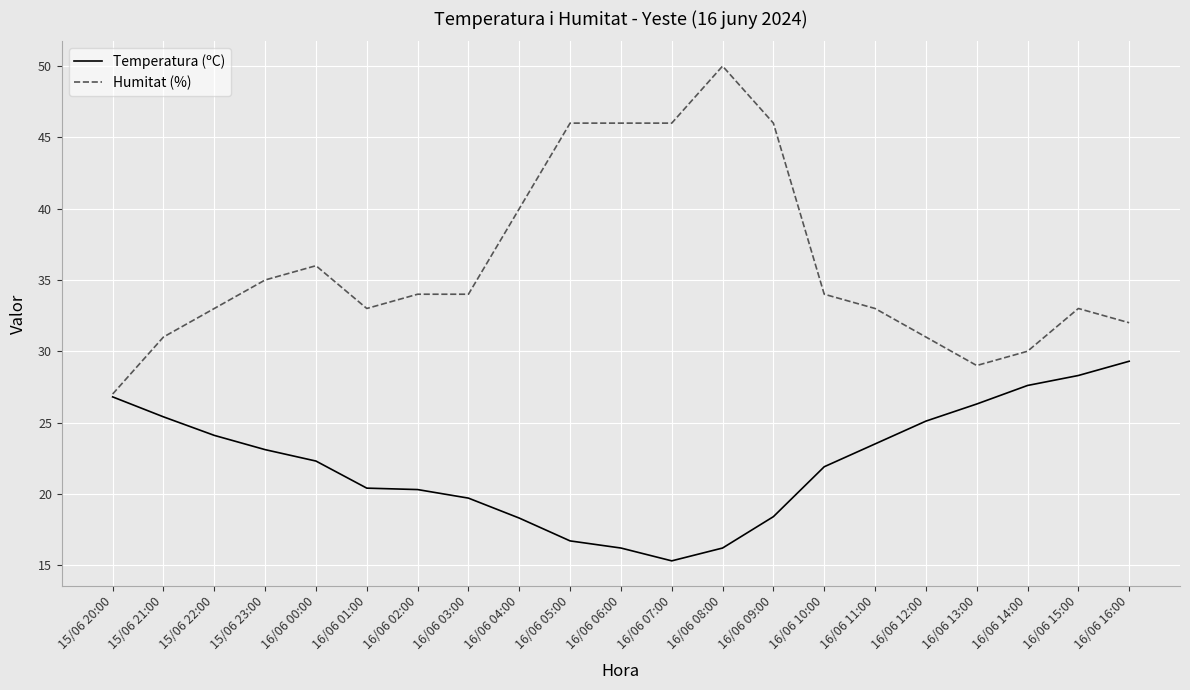

The Temperatura (ºC) series shows 25.4 at 15/06 21:00. True or false?

True